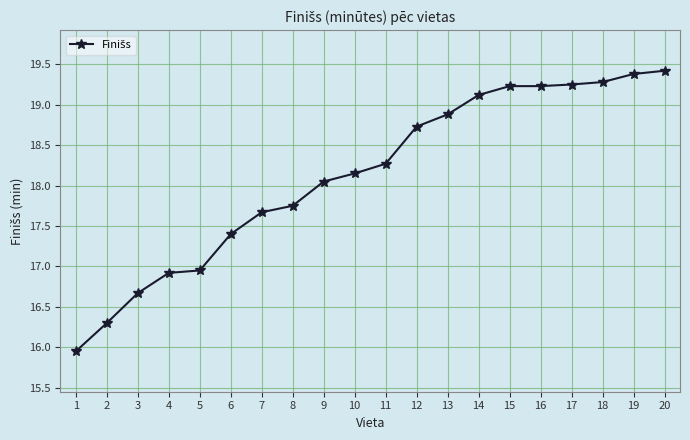

What is the value of the 14th point from the left?

19.1